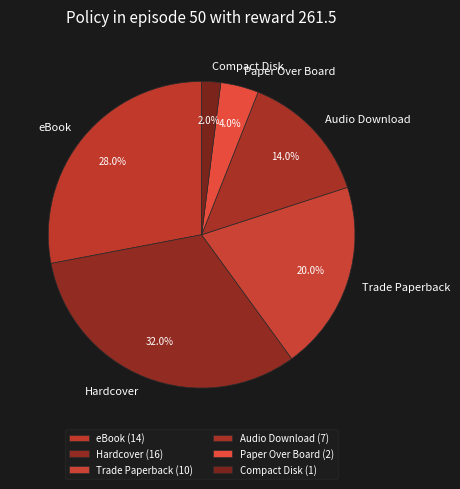

Count the number of slices in the pie.

6